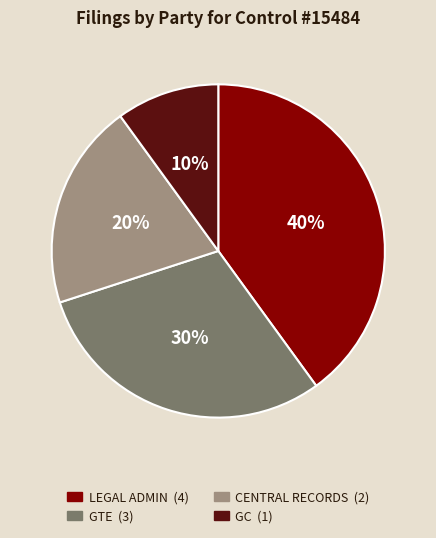

Does any single category account for the majority?

No